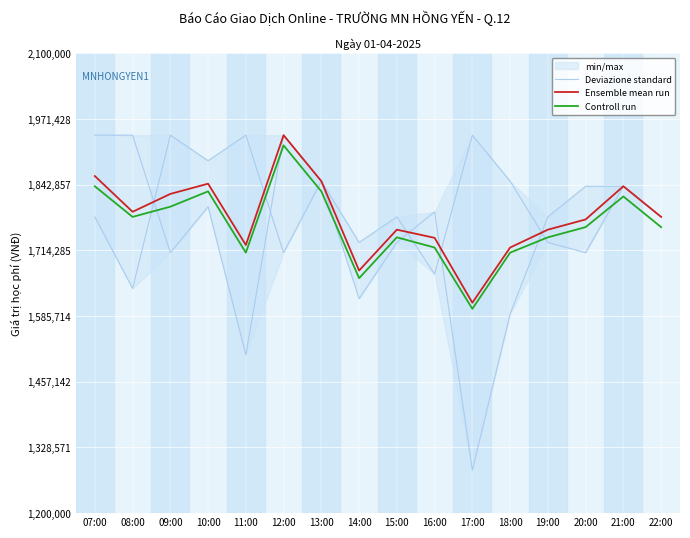

Which has a higher value, 13:00 or 18:00?

13:00